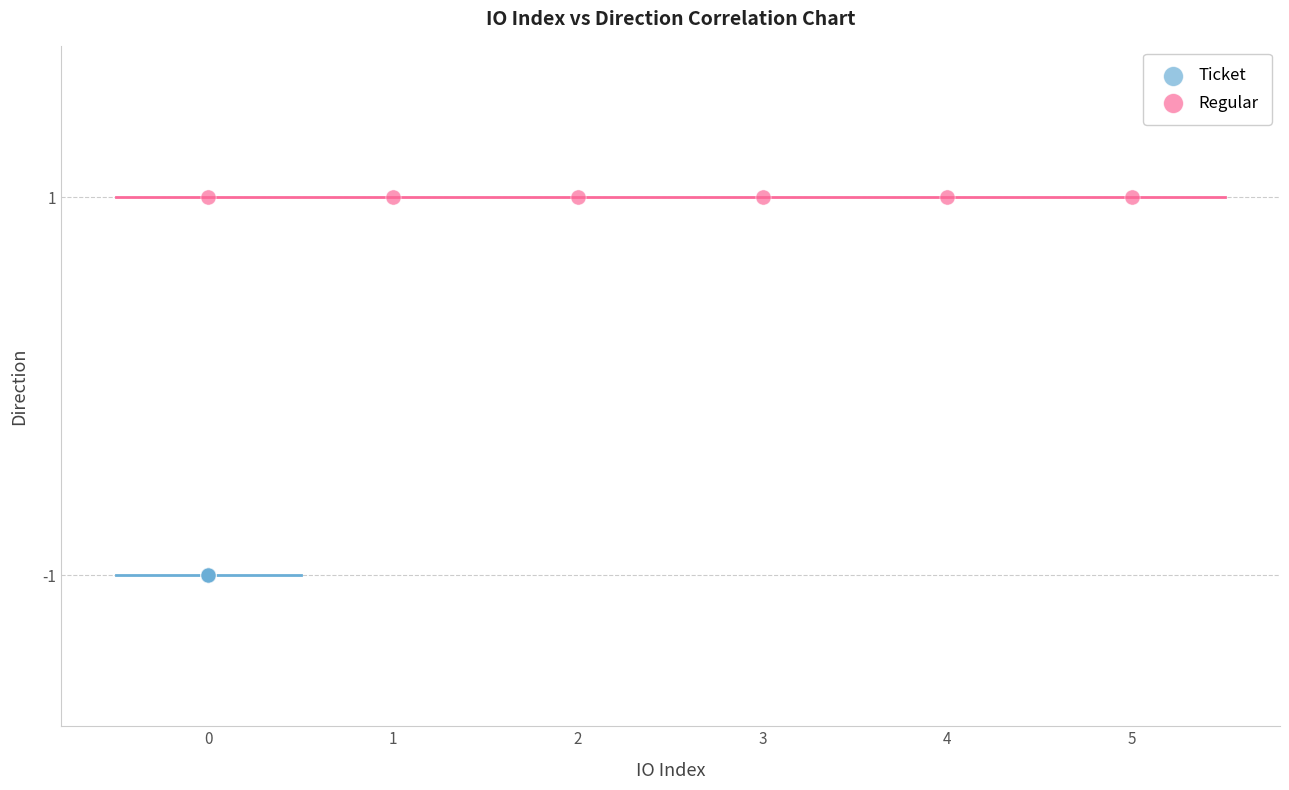

Which series reaches the minimum Y coordinate?

Ticket